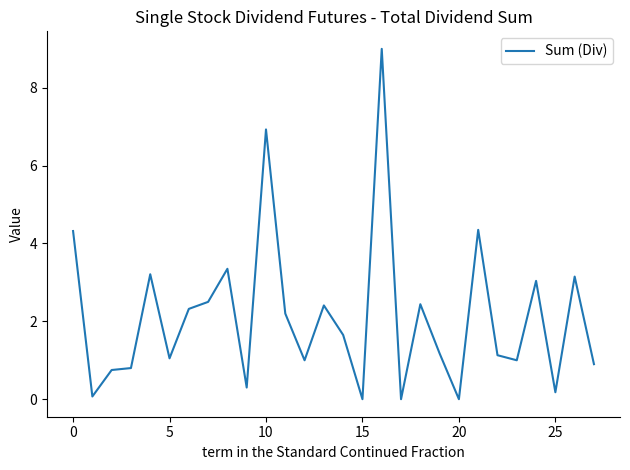

What is the greatest value displayed?

9.0